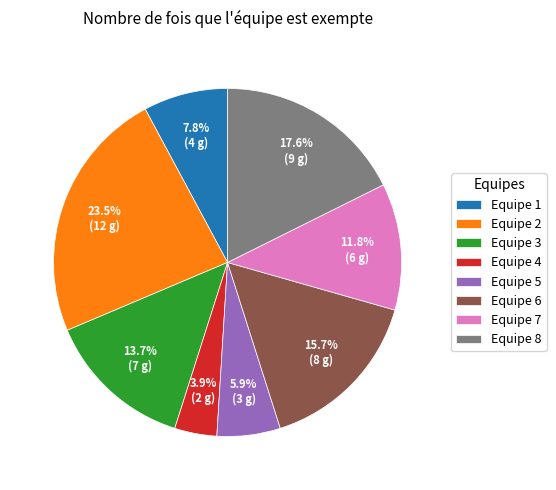

Count the number of slices in the pie.

8